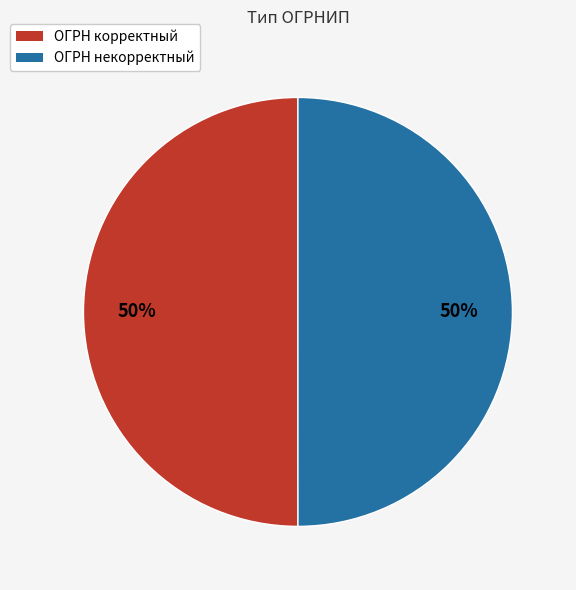

How many slices are in this pie chart?

2